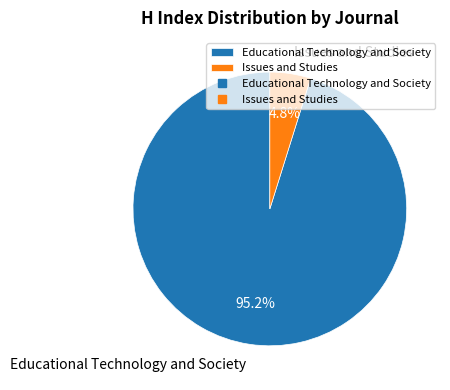

Rank the categories by value from highest to lowest.

Educational Technology and Society, Issues and Studies